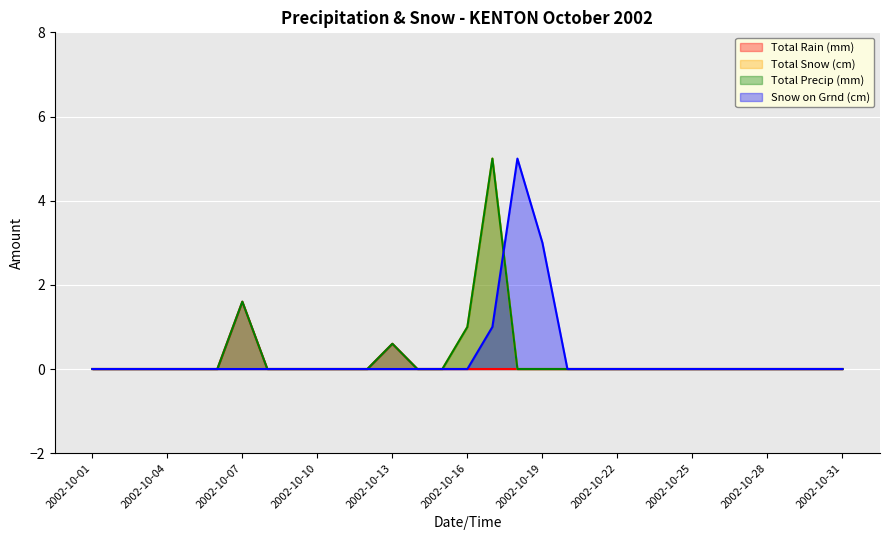

At which label is Snow on Grnd (cm) closest to 2?

2002-10-17